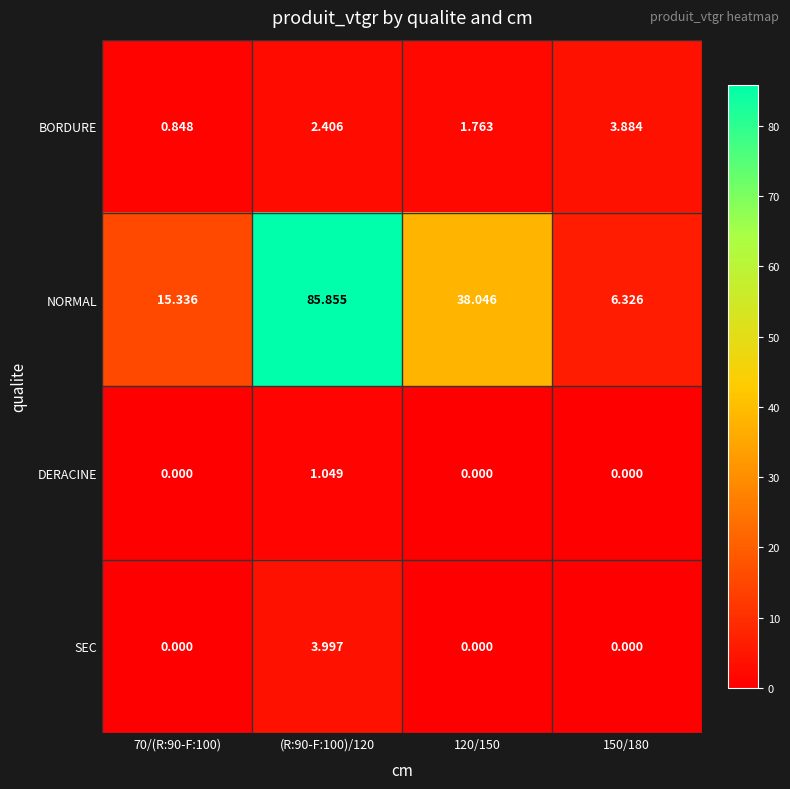

Which series has the largest range (max minus min)?

NORMAL